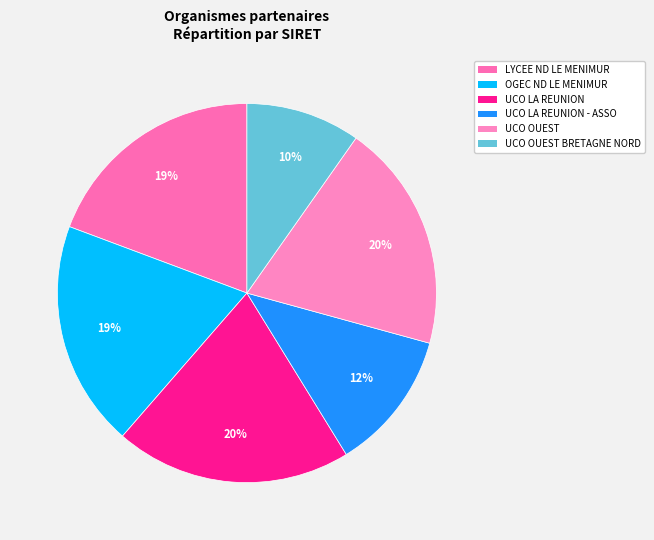

Rank the categories by value from highest to lowest.

UCO LA REUNION, UNIVERSITE CATHOLIQUE DE L OUEST, LYCEE TECHNOL PRIVE ND LE MENIMUR, OGEC ASS EDUCATIVE ND LE MENIMUR, UCO LA REUNION - ASSOCIATION DE GESTION, UNIVERSITE CATHOLIQUE OUEST BRETAGNENORD